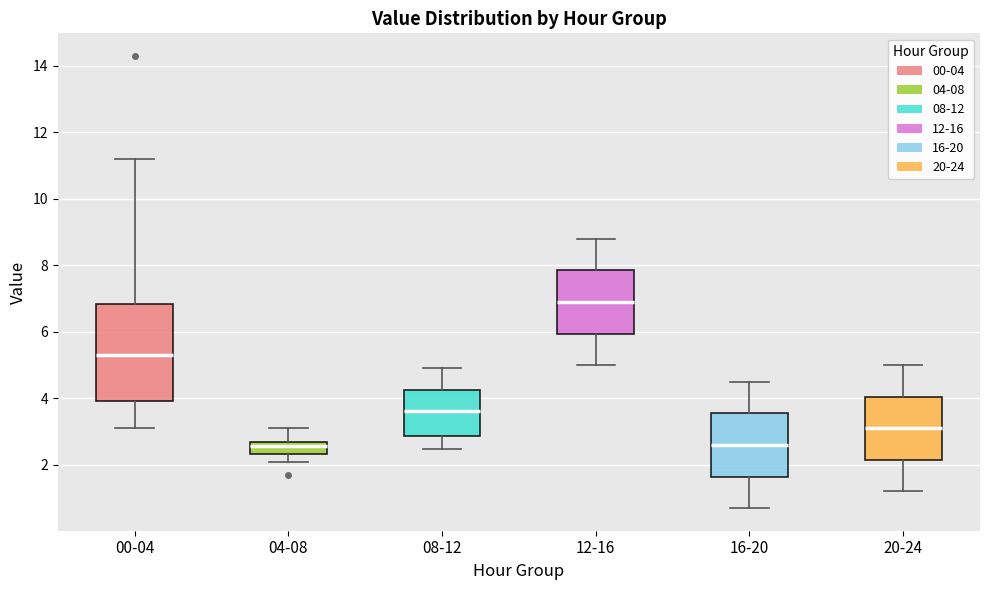

Comparing the boxes themselves (not the whiskers), which one is the tallest?

00-04